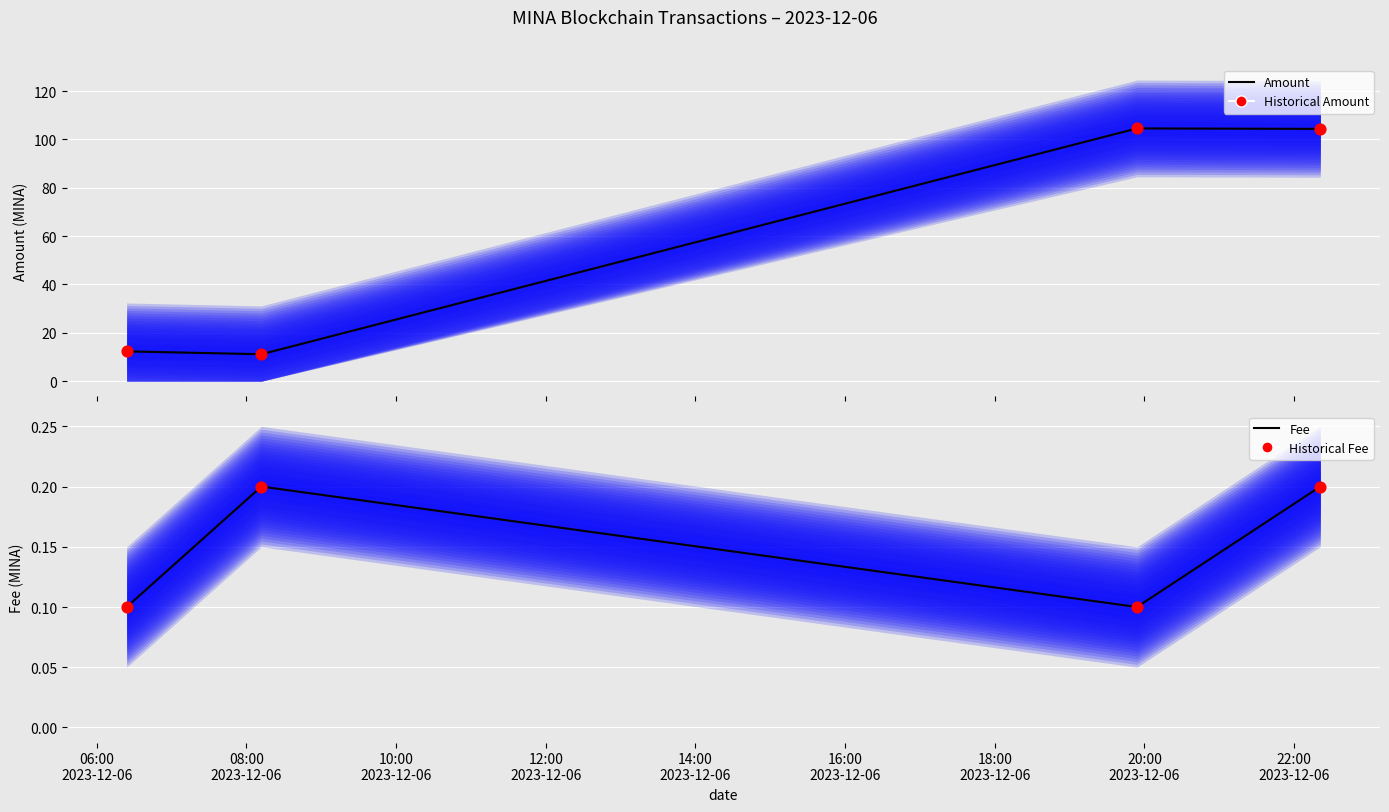

At how many categories does at least one series exceed 94?

2